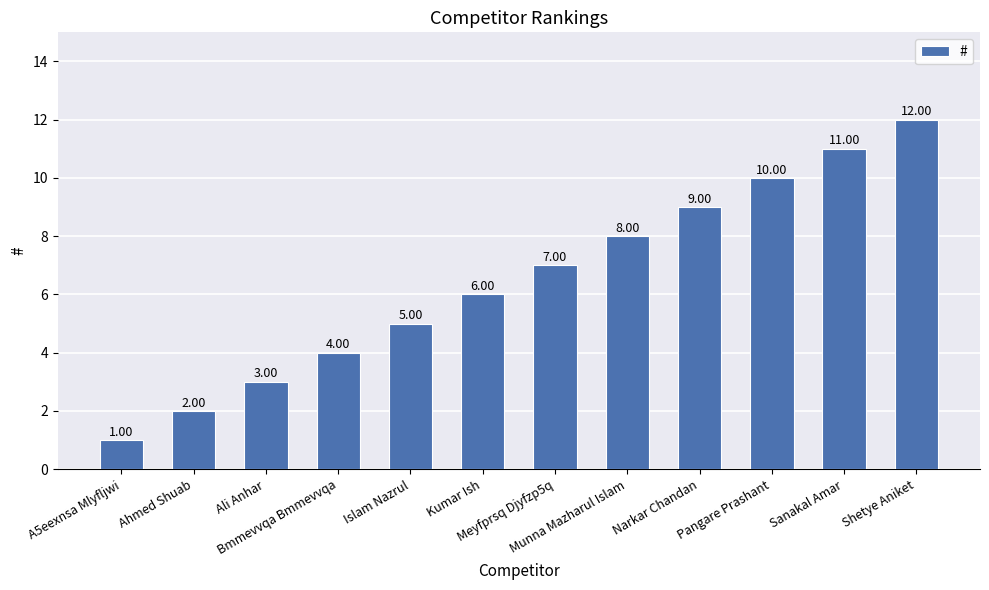

List the labels in order of value, largest first.

Shetye Aniket, Sanakal Amar, Pangare Prashant, Narkar Chandan, Munna Mazharul Islam, Meyfprsq Djyfzp5q, Kumar Ish, Islam Nazrul, Bmmevvqa Bmmevvqa, Ali Anhar, Ahmed Shuab, A5eexnsa Mlyfljwi